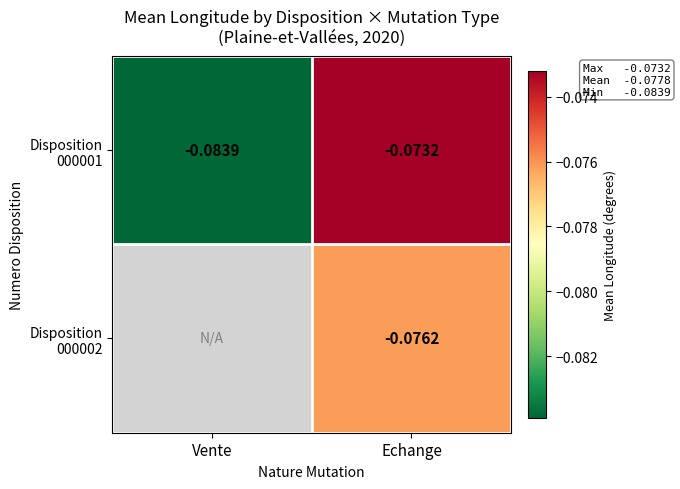

The value of Disposition 000002 at Echange is -0.0. True or false?

False